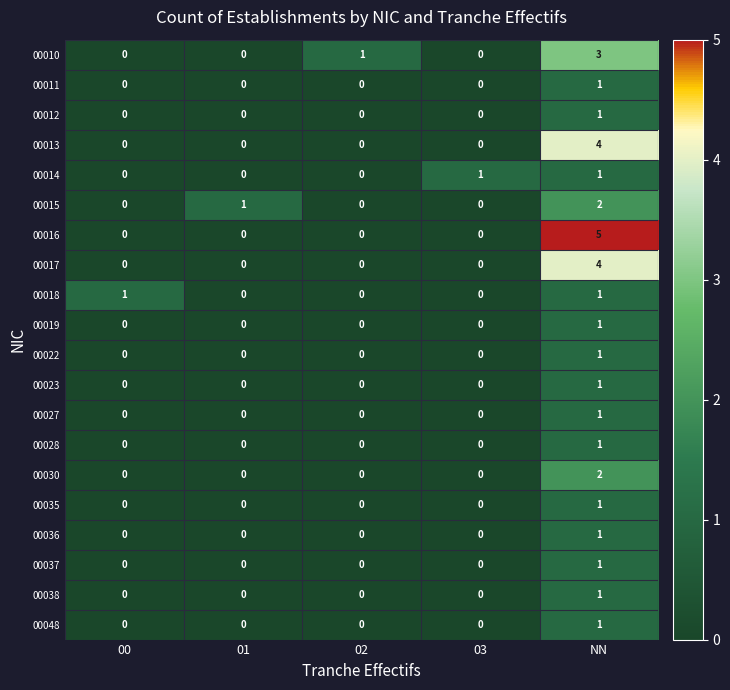

The value of 00014 at 00 is 0. True or false?

True